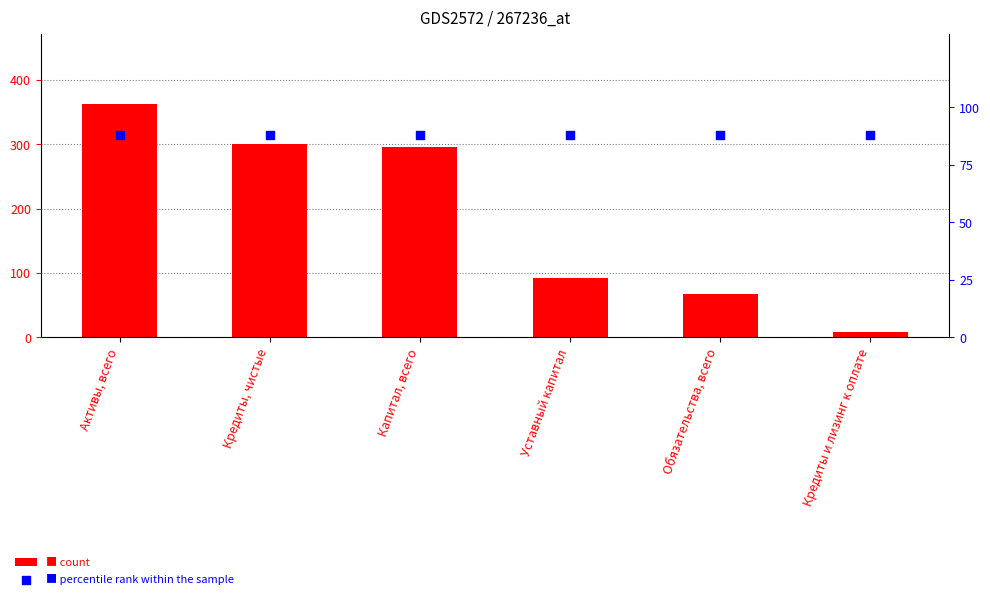

At how many categories does at least one series exceed 250?

3